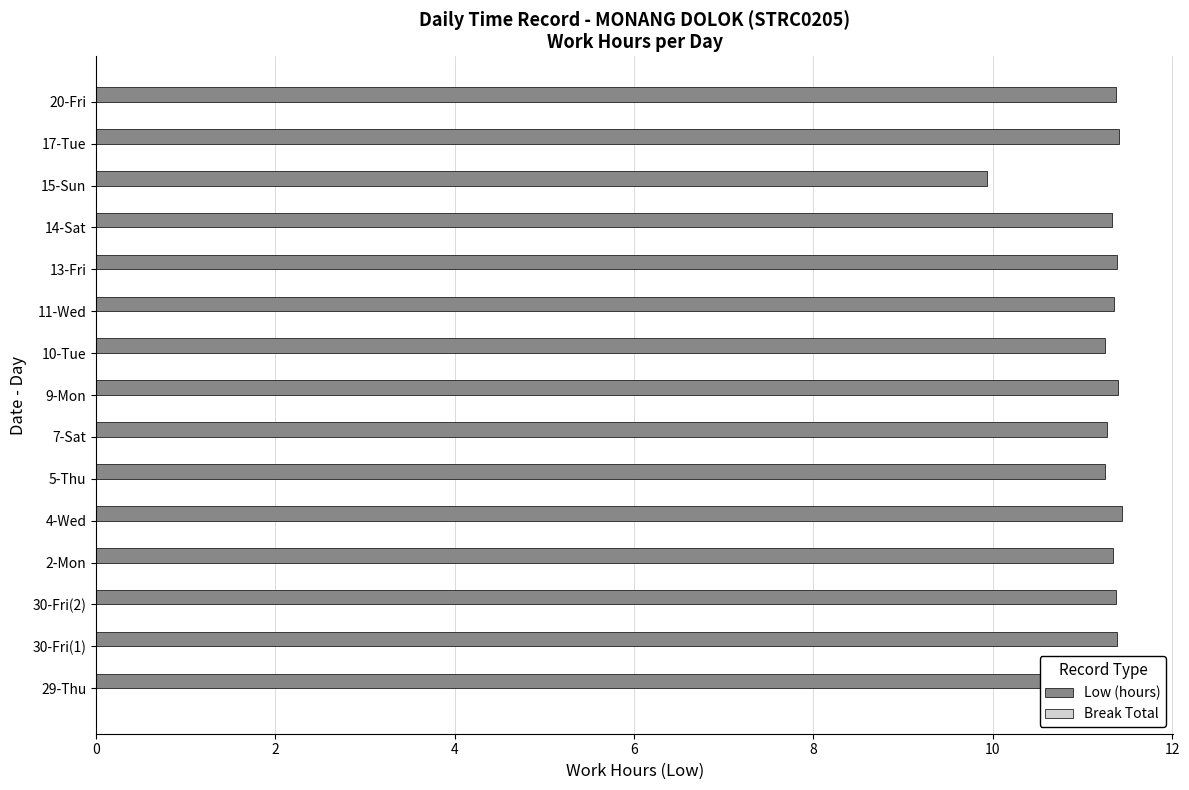

True or false: the data shows 5.9 at 7-Sat.

False